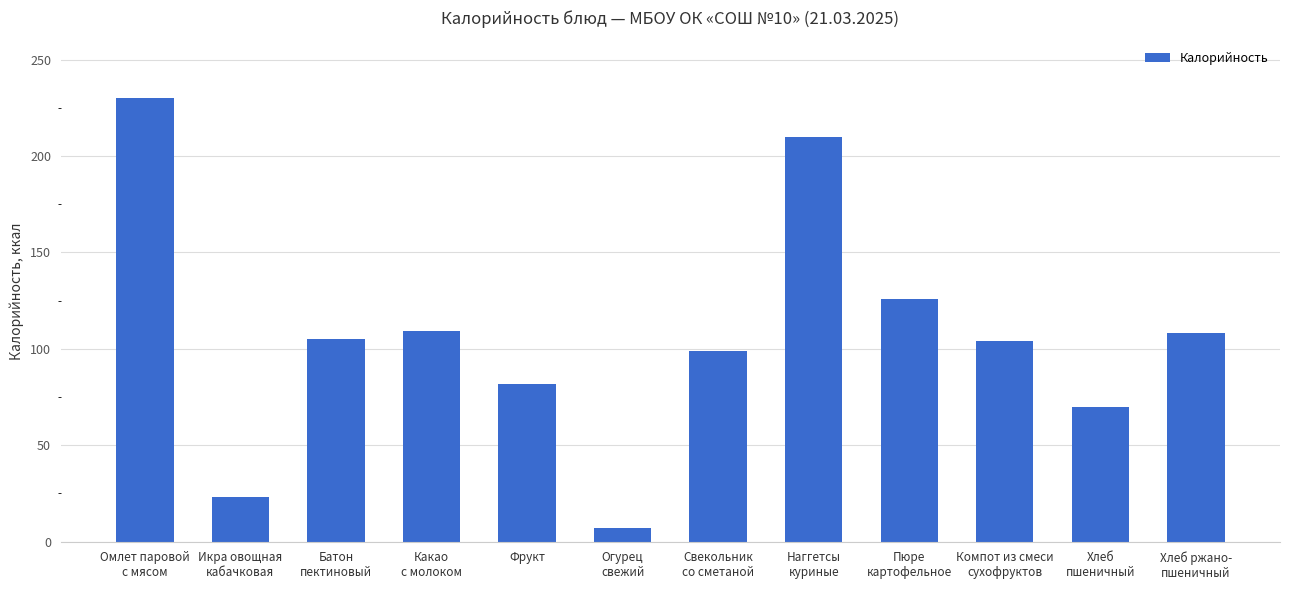

What is the difference between the values at Свекольник
со сметаной and Пюре
картофельное?

27